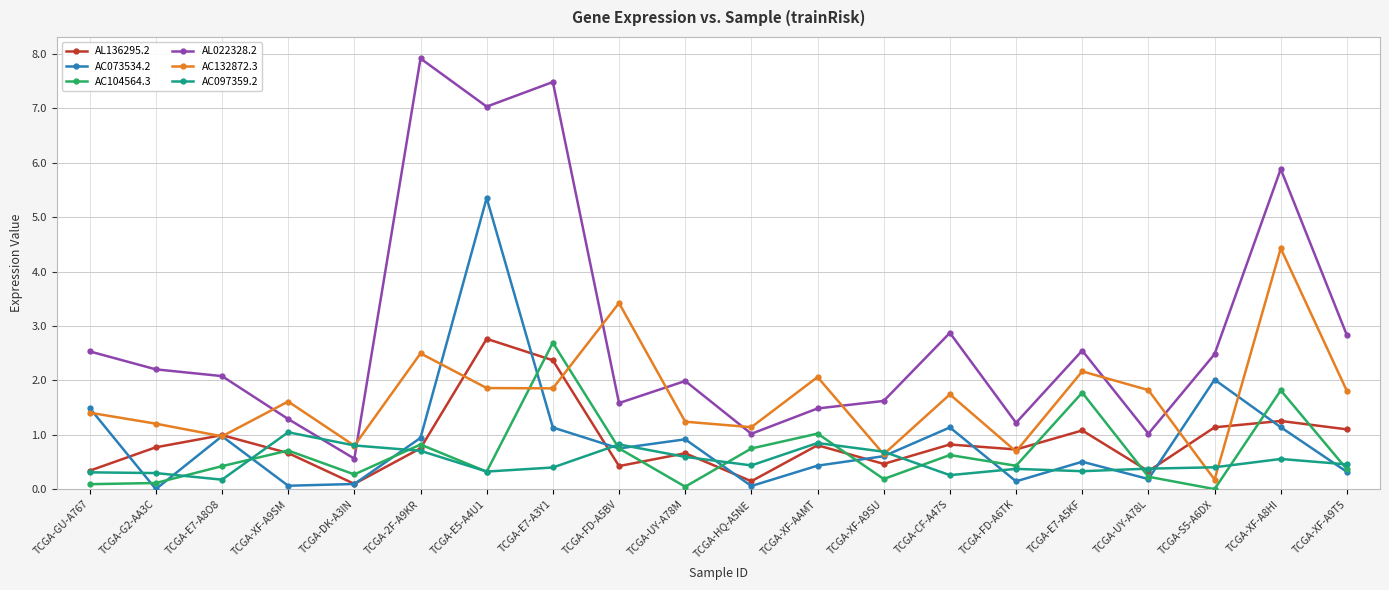

Which series has the widest spread of values?

AL022328.2